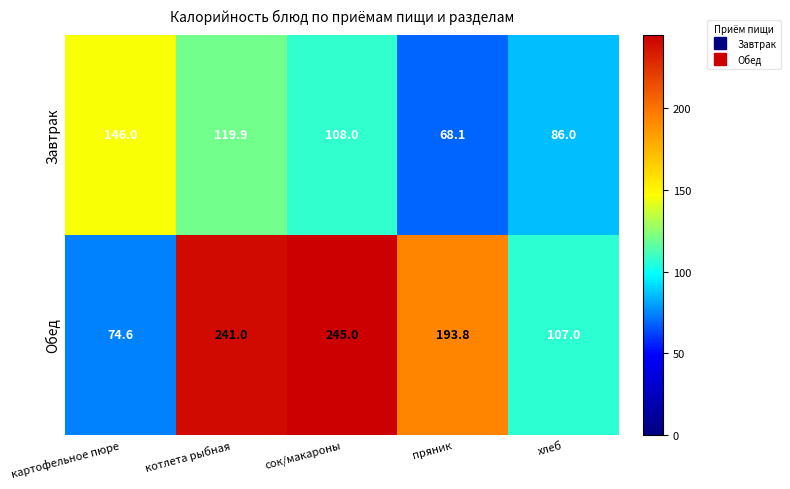

At which category is the sum across all series the highest?

котлета рыбная